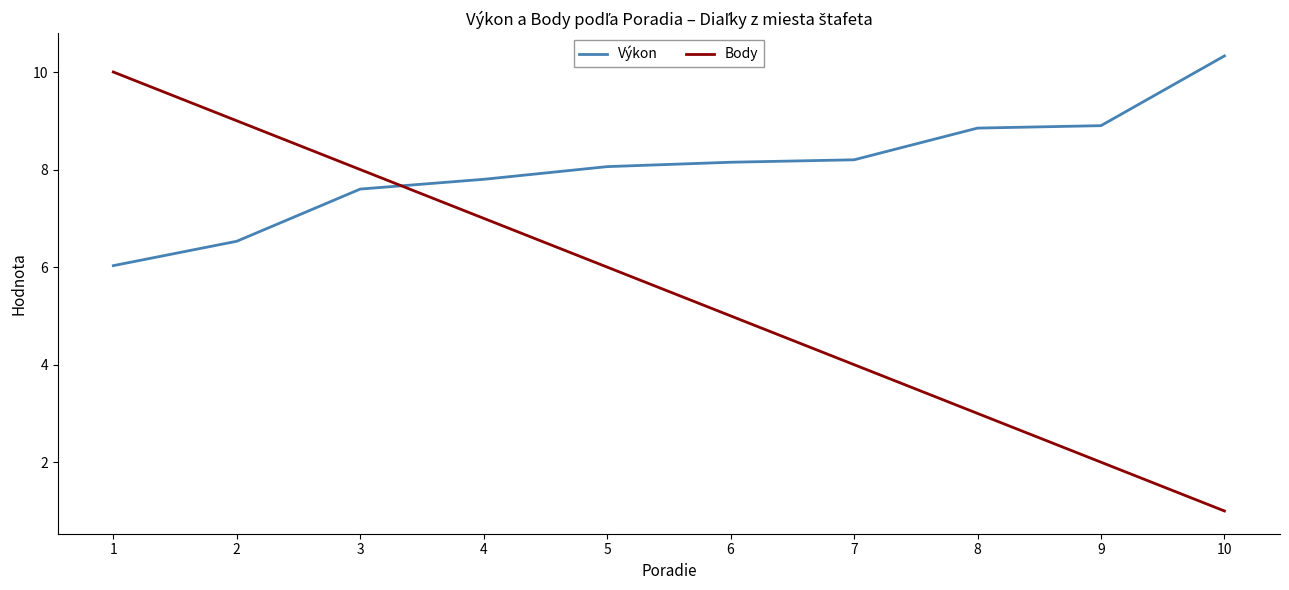

What is the sum of all Body values?

55.0